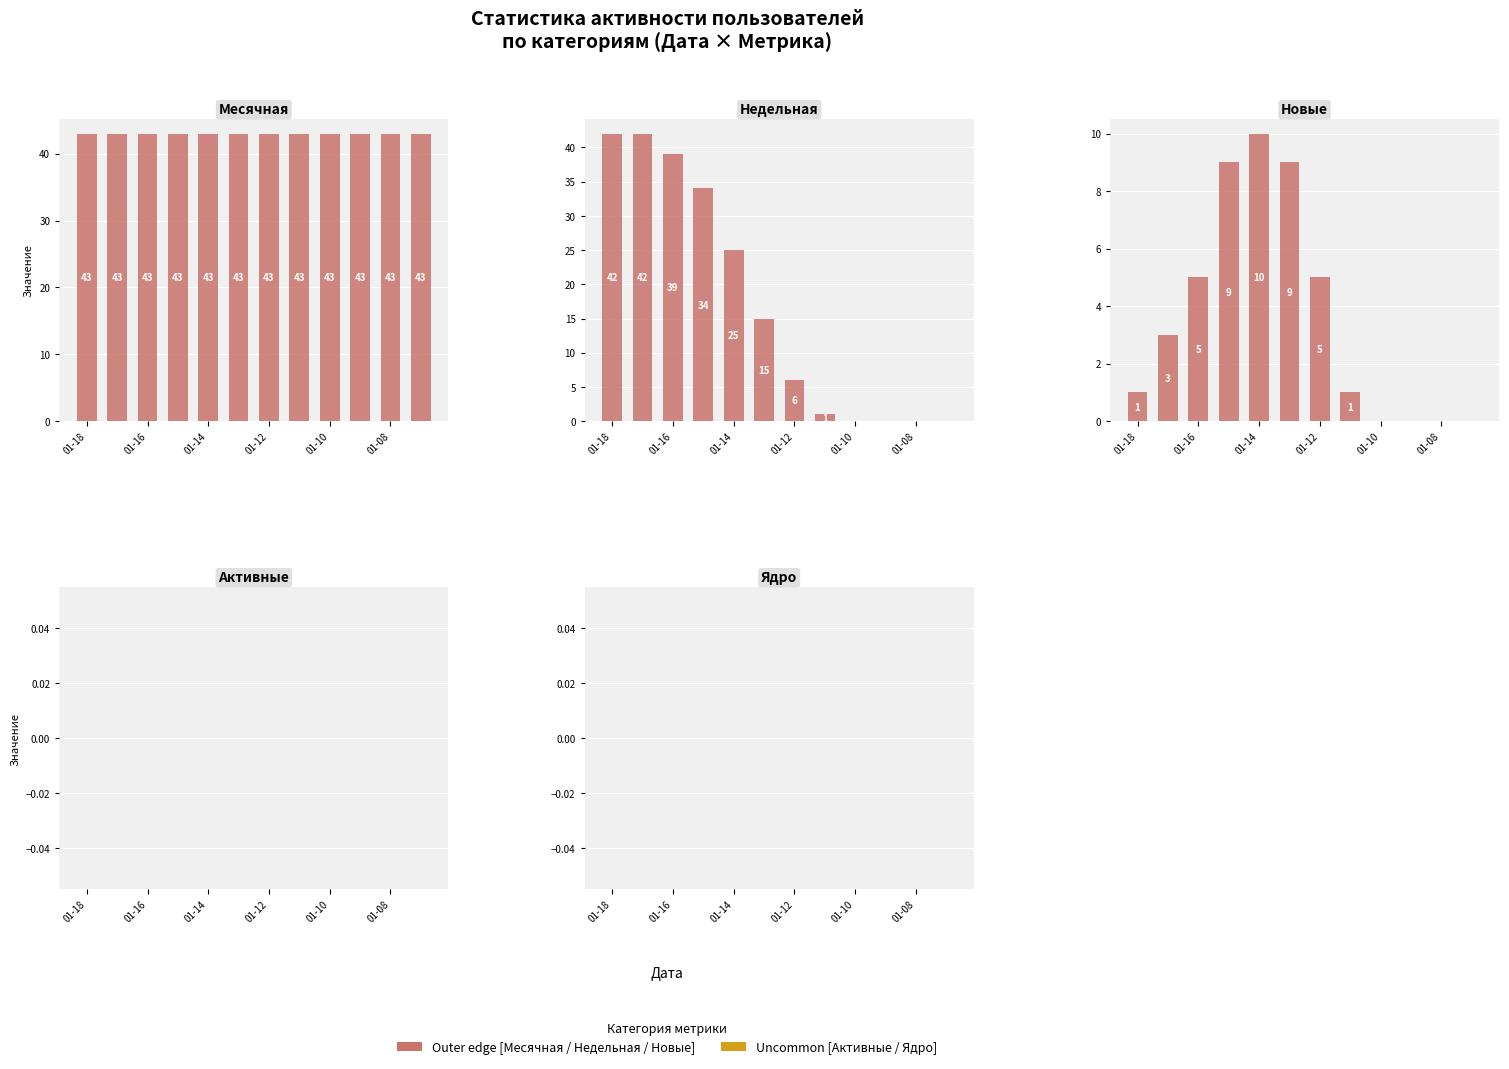

What is the highest value of the Месячная series?

43